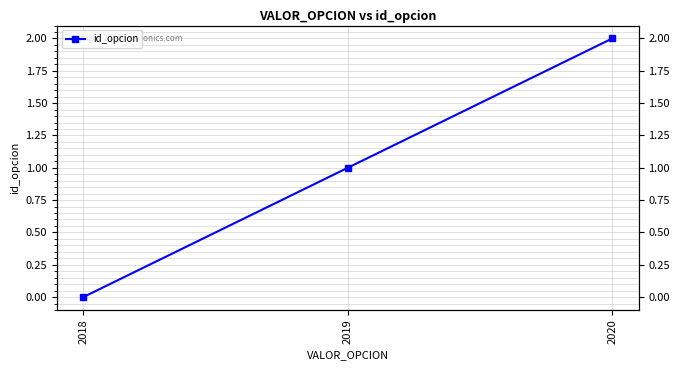

Is it true that the value at 2019 is 2?

False